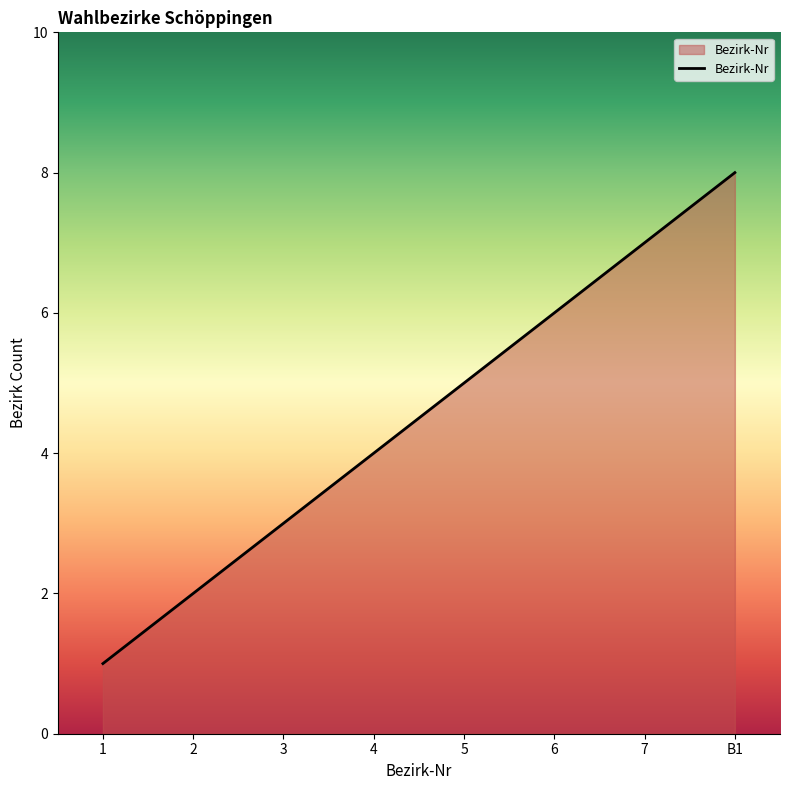

Count the values in the range 3 to 7.

5